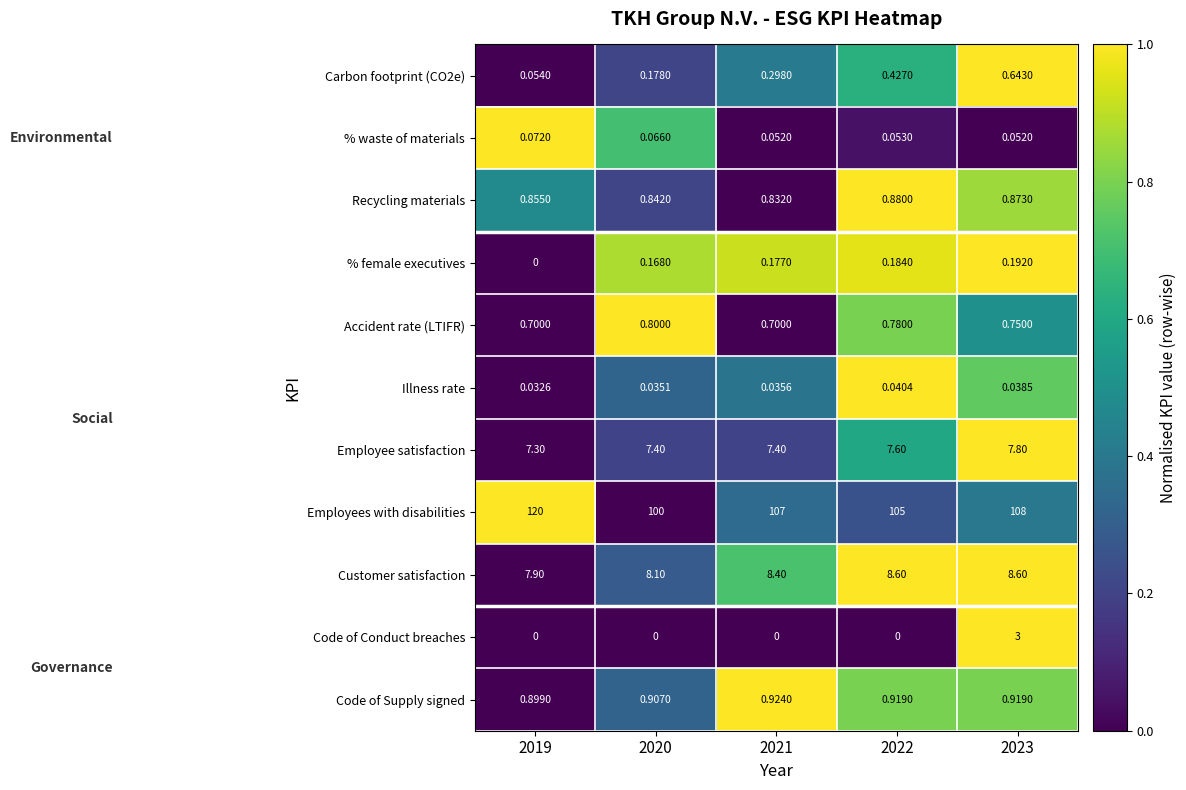

Is the value of Accident rate (LTIFR) at 2019 greater than the value of % female executives at 2020?

Yes